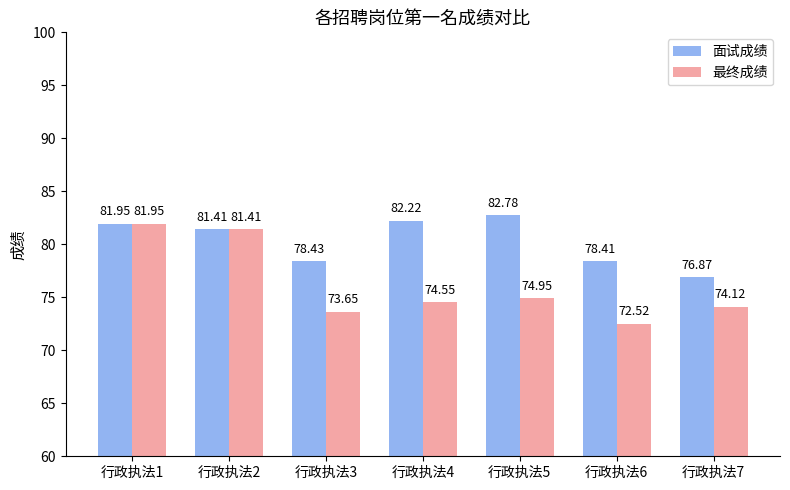

Is it true that 面试成绩 equals 81.4 at 行政执法2?

True